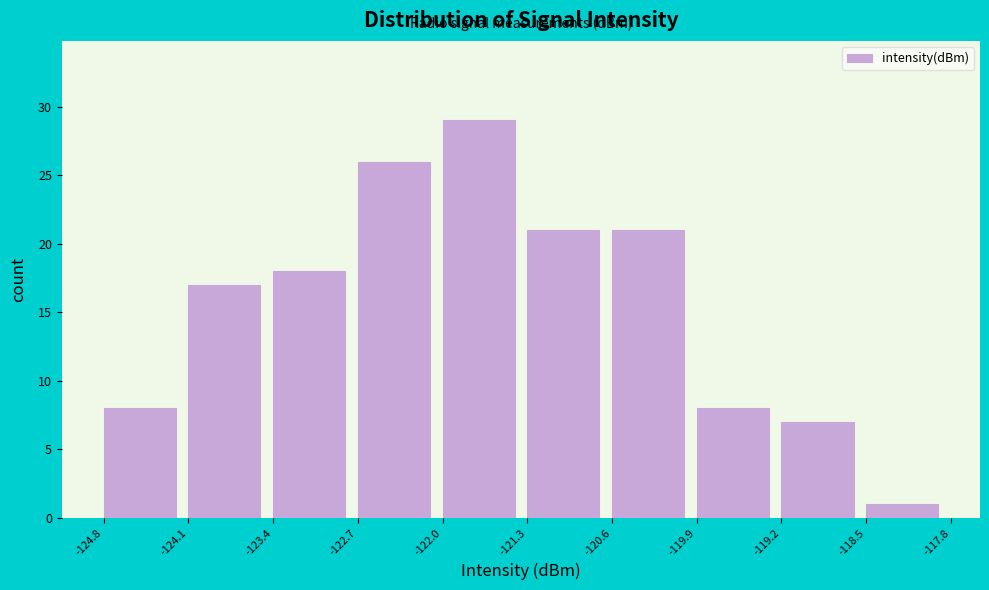

Reading left to right, list every bar in this chart as the range it spans on the x-axis followed by its height. The values are not printed on the chart, so give them approximately, as read against the axis.

-124.8 to -124.1: 8
-124.1 to -123.4: 17
-123.4 to -122.7: 18
-122.7 to -122.0: 26
-122.0 to -121.3: 29
-121.3 to -120.6: 21
-120.6 to -119.9: 21
-119.9 to -119.2: 8
-119.2 to -118.5: 7
-118.5 to -117.8: 1